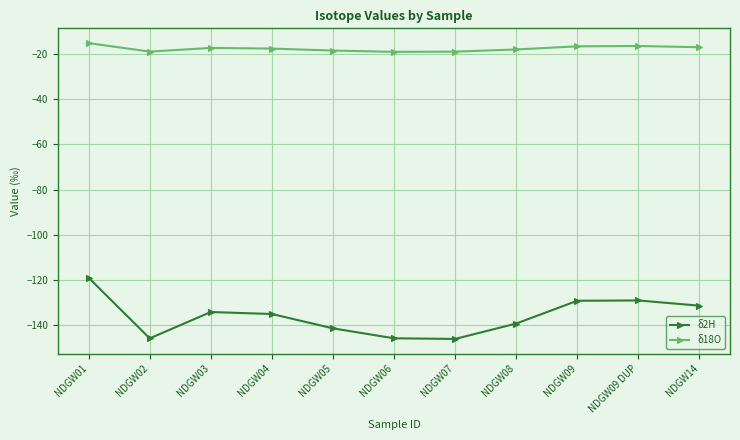

True or false: δ18O and δ2H cross at least once.

False